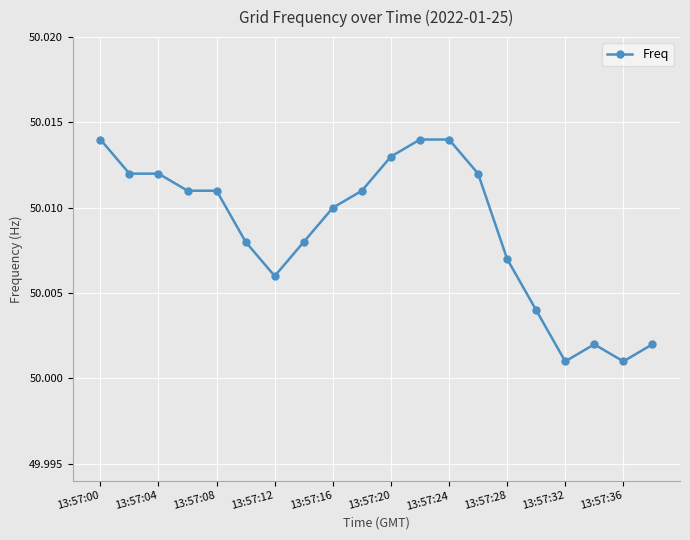

True or false: there are more than 0 points higher than both neighbors.

True